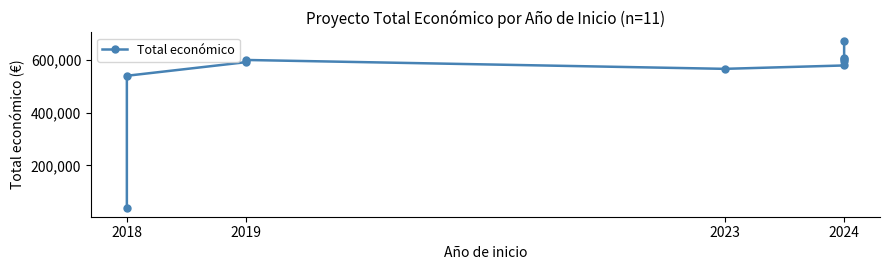

How many points are lower than both their immediate neighbors (excluding endpoints)?

1